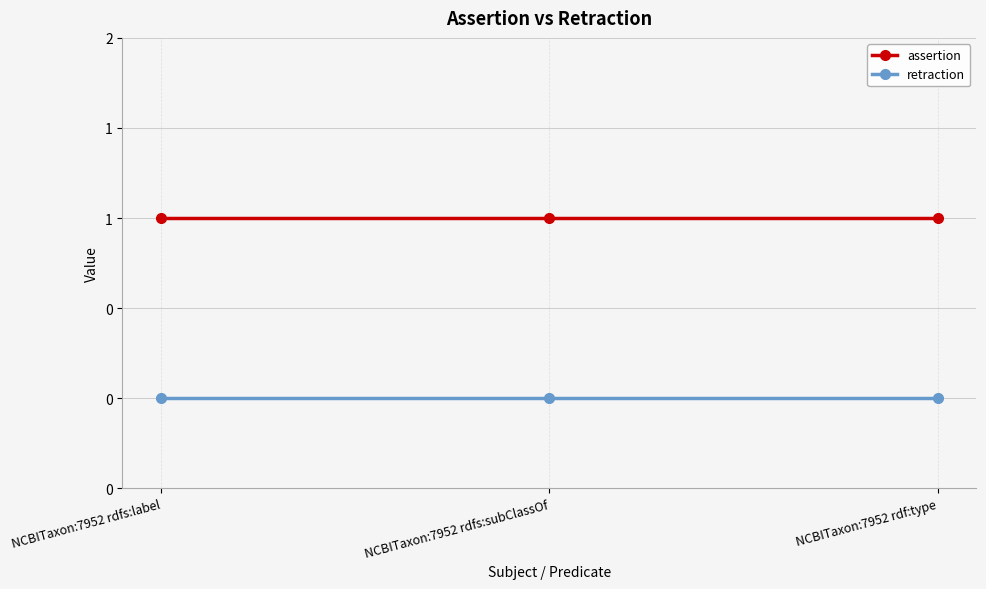

Between NCBITaxon:7952 rdfs:label and NCBITaxon:7952 rdf:type, which series saw the biggest shift?

assertion